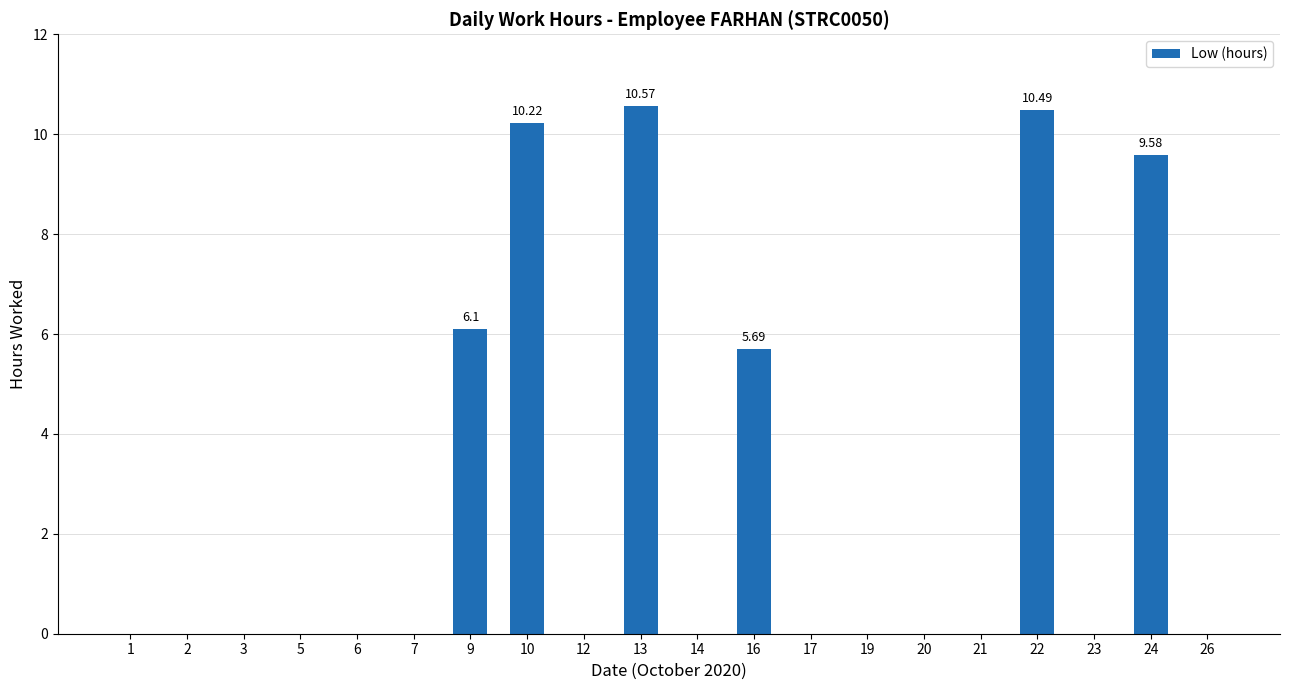

Are the bars grouped side by side (vs. stacked)?

No